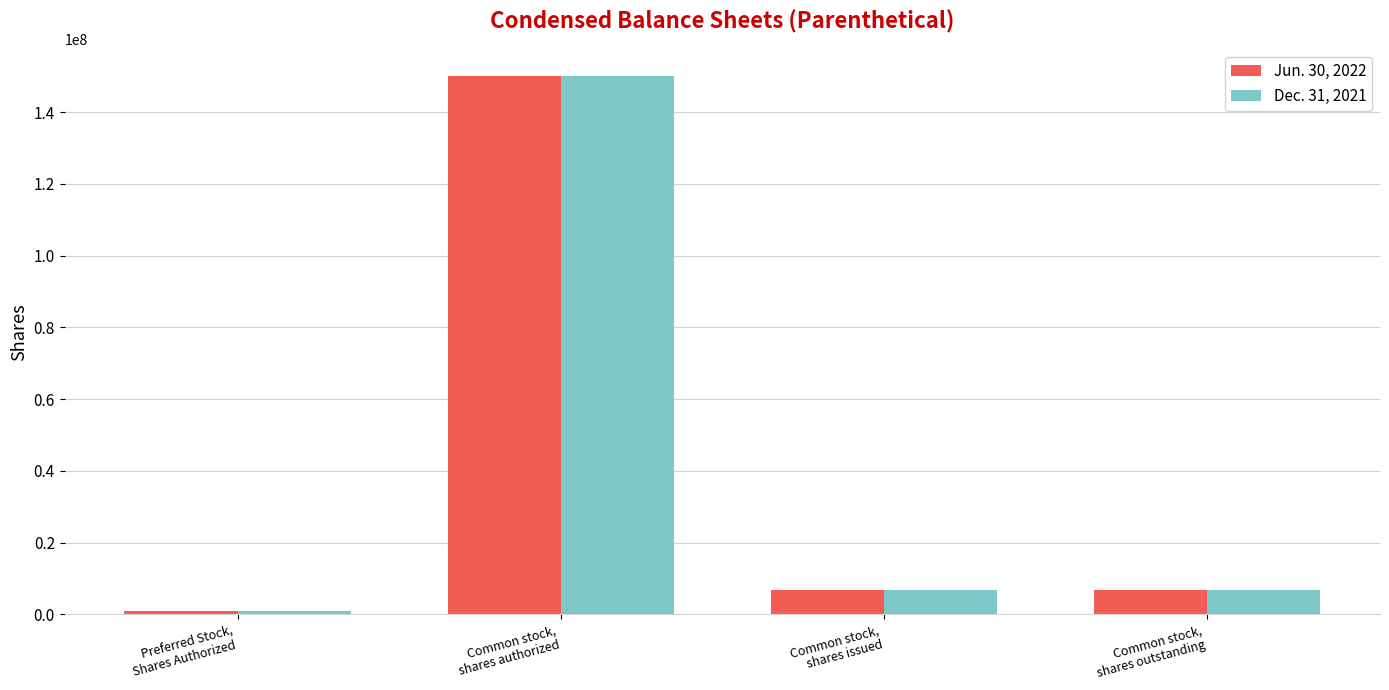

Rank the series by their average value, from highest to lowest.

Jun. 30, 2022, Dec. 31, 2021